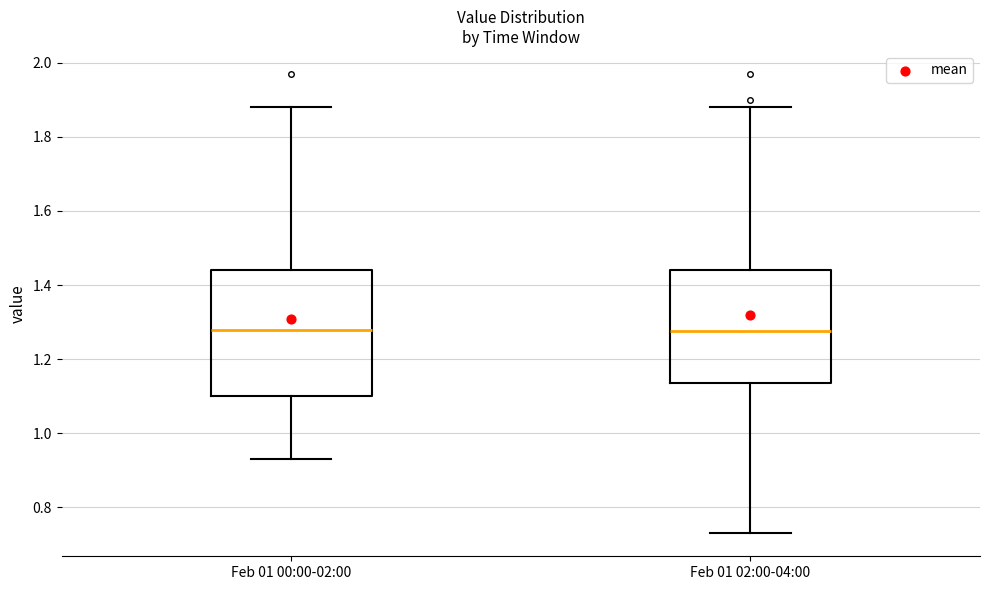

Which box is the tallest, from its lower edge to its upper edge?

Feb 01 00:00-02:00